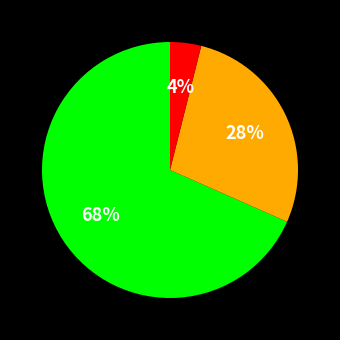

How many segments does this pie chart have?

3